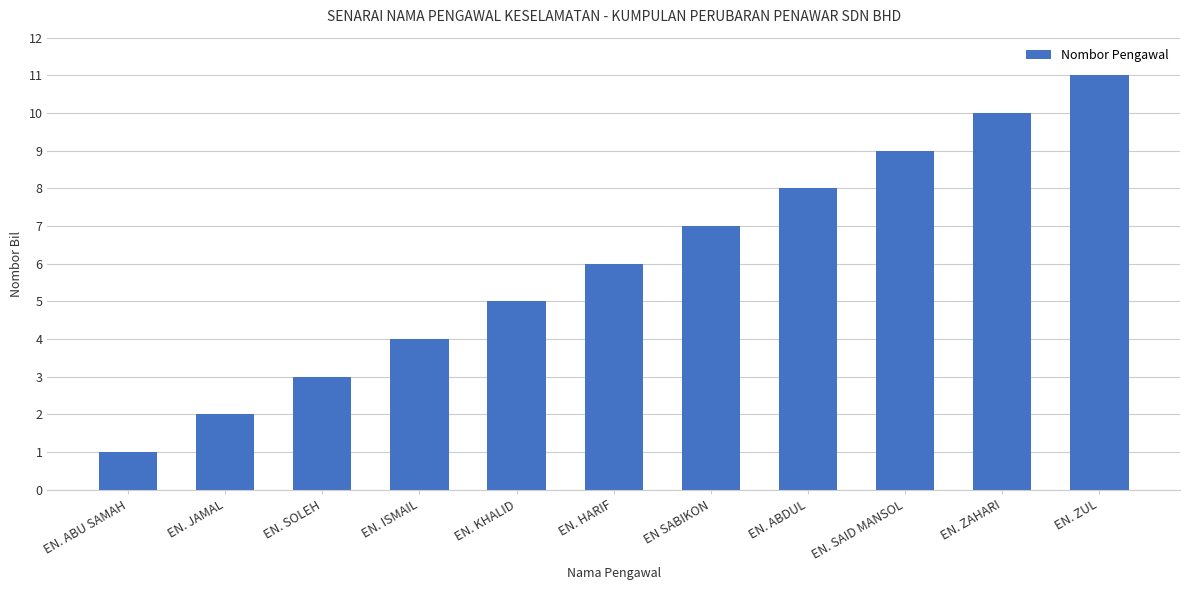

What is the value of the 11th bar from the left?

11